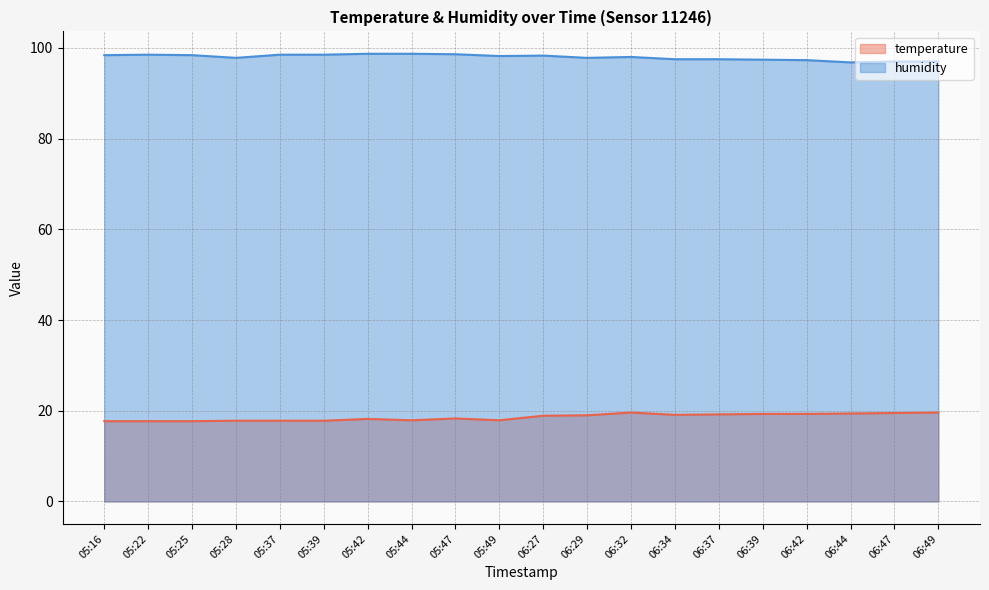

At which label does temperature reach its peak?

06:32